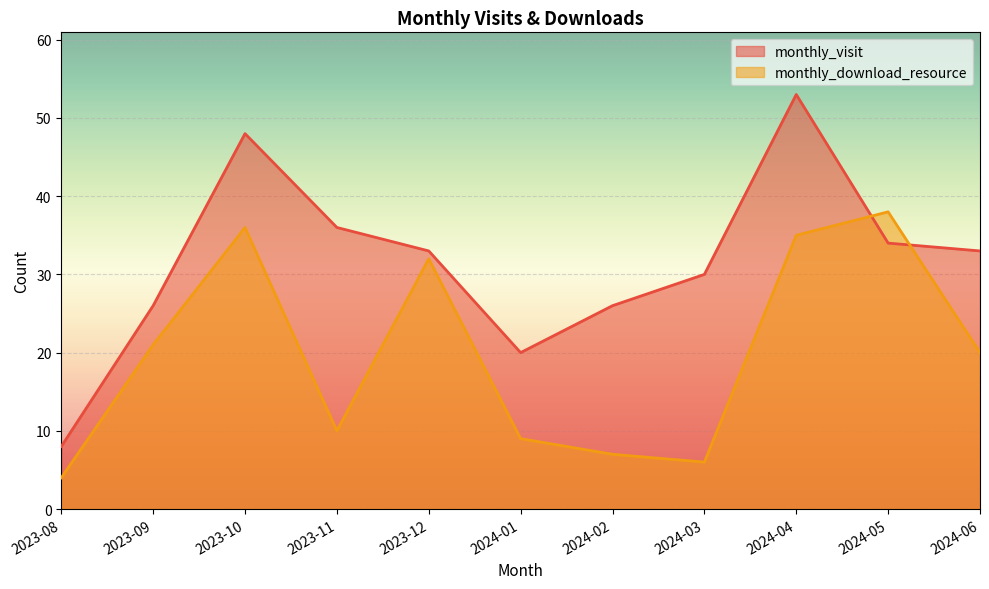

Where does the monthly_visit series first go above 33?

2023-10